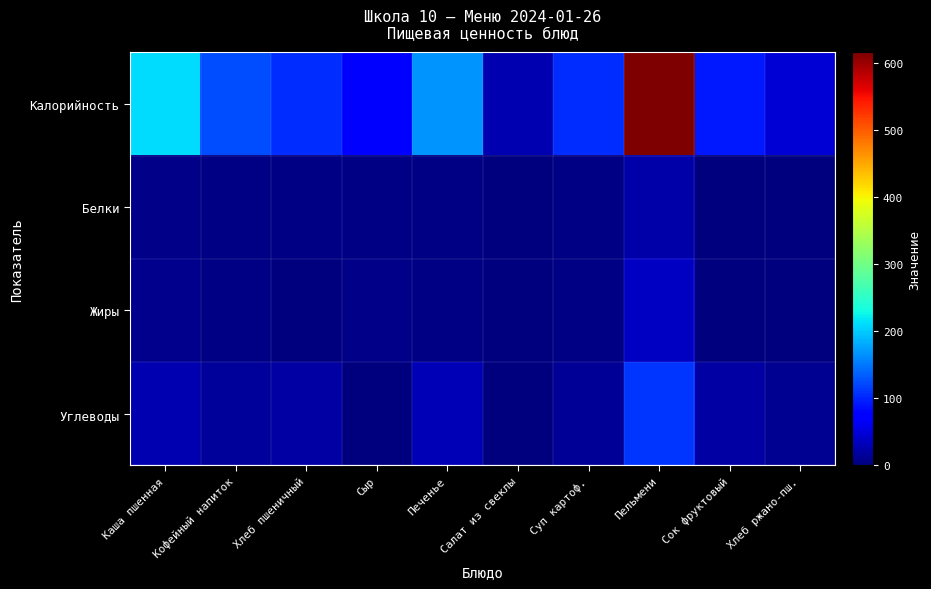

Reading left to right, list all the values displayed in this chart.

Калорийность: Каша пшенная=211.4	Кофейный напиток=122.9	Хлеб пшеничный=104.8	Сыр=72.8	Печенье=166.8	Салат из свеклы=28.1	Суп картоф.=105.6	Пельмени=616.3	Сок фруктовый=92.0	Хлеб ржано-пш.=46.4
Белки: Каша пшенная=5.9	Кофейный напиток=4.4	Хлеб пшеничный=3.0	Сыр=4.6	Печенье=3.0	Салат из свеклы=0.3	Суп картоф.=4.0	Пельмени=22.9	Сок фруктовый=2.0	Хлеб ржано-пш.=2.1
Жиры: Каша пшенная=8.5	Кофейный напиток=4.0	Хлеб пшеничный=1.2	Сыр=5.9	Печенье=3.9	Салат из свеклы=2.2	Суп картоф.=3.5	Пельмени=36.6	Сок фруктовый=0.2	Хлеб ржано-пш.=0.2
Углеводы: Каша пшенная=27.8	Кофейный напиток=16.4	Хлеб пшеничный=20.6	Сыр=0.0	Печенье=29.8	Салат из свеклы=1.8	Суп картоф.=14.3	Пельмени=108.9	Сок фруктовый=20.2	Хлеб ржано-пш.=9.9